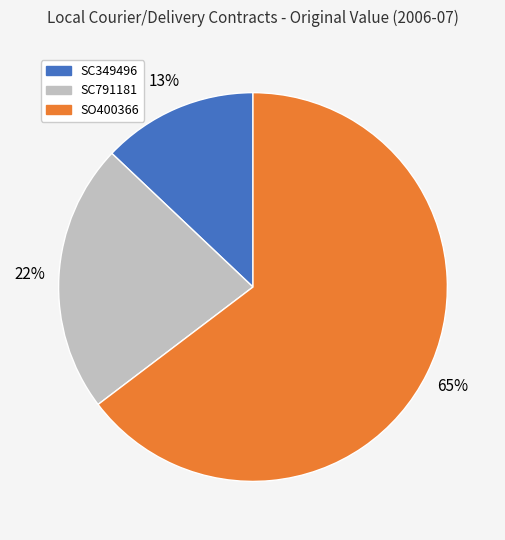

What is the smallest slice in the pie chart?

SC349496